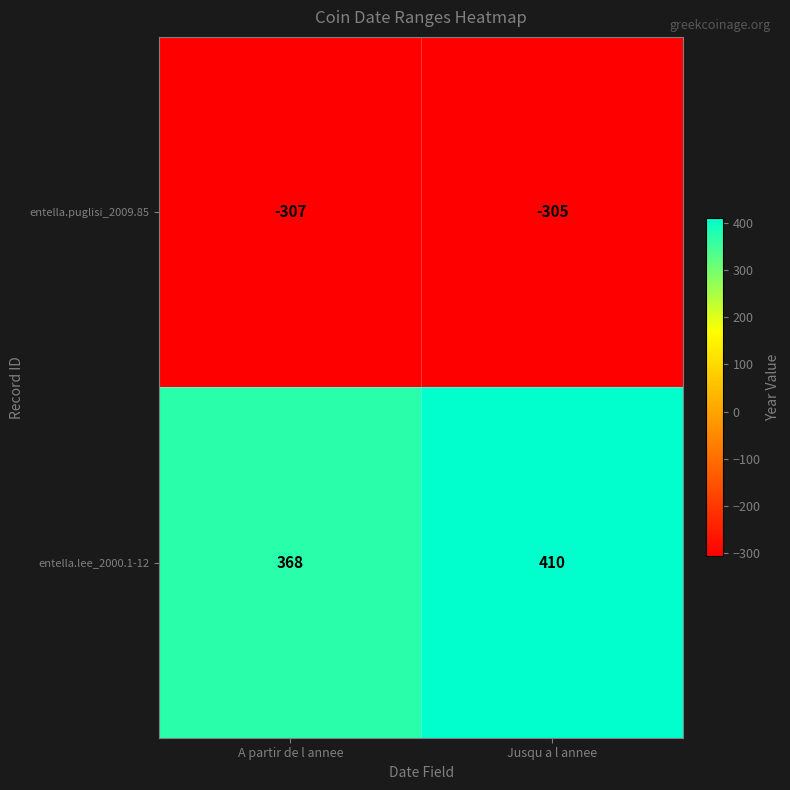

At Jusqu a l annee, list the series in order from largest to smallest.

entella.lee_2000.1-12, entella.puglisi_2009.85